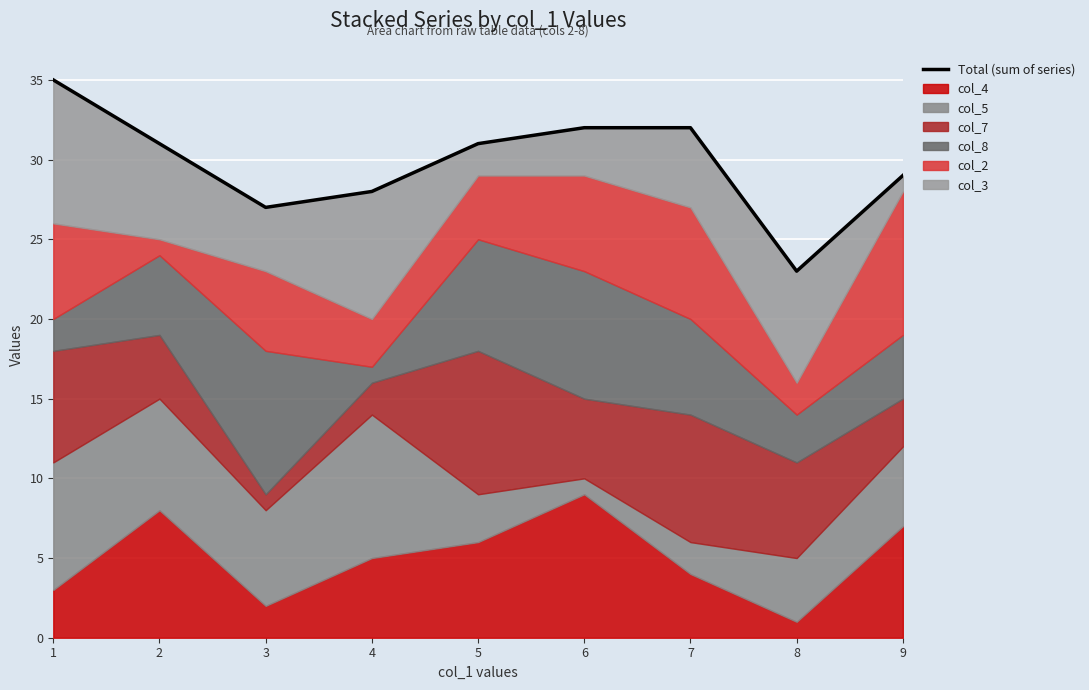

Rank the categories by value from highest to lowest.

1, 6, 7, 2, 5, 9, 4, 3, 8